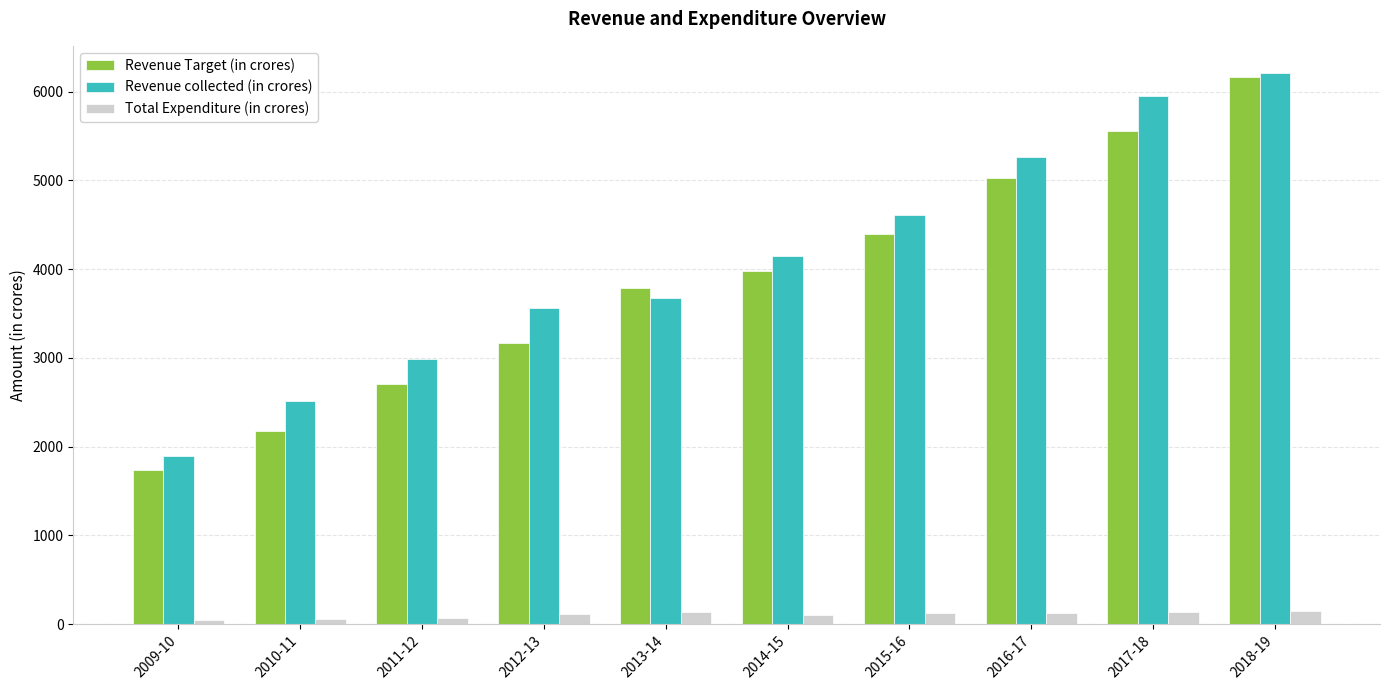

At which label does Revenue collected (in crores) reach its peak?

2018-19